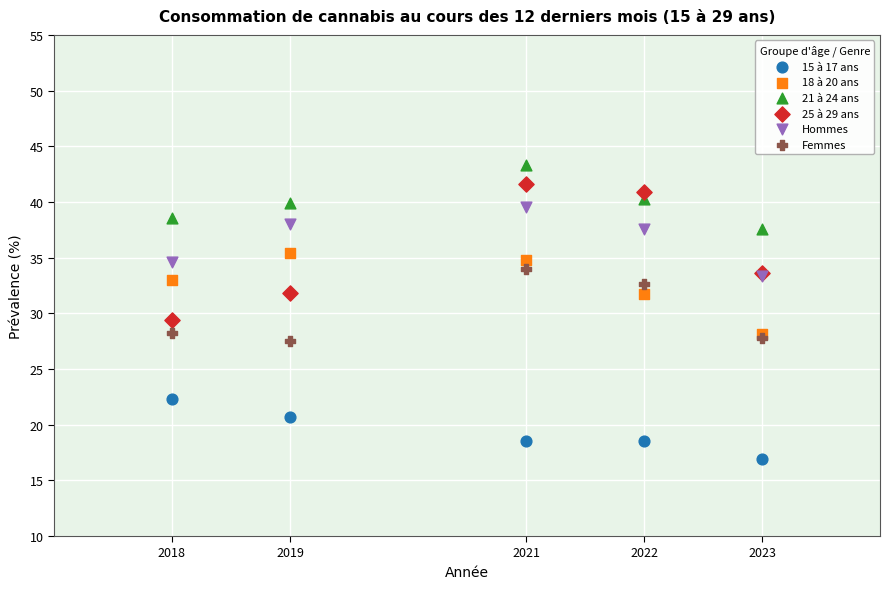

Across all series, what Y value is closest to 30?

29.4